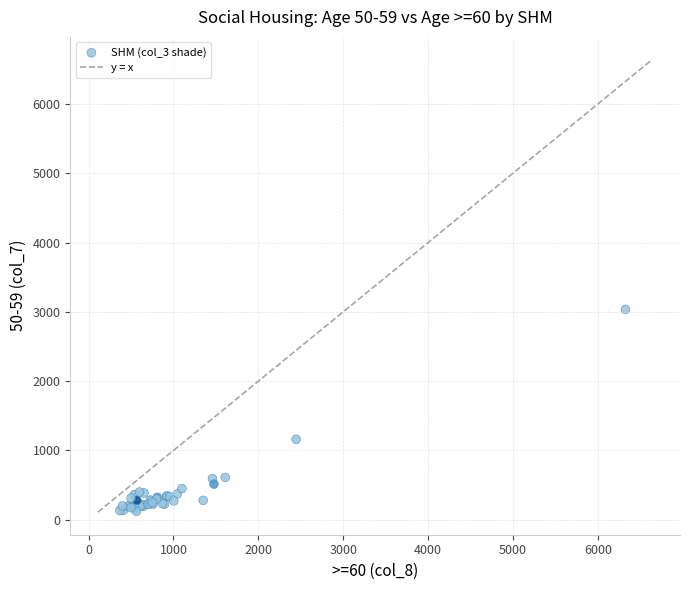

What Y value in the scatter plot is closest to 1579?

1162